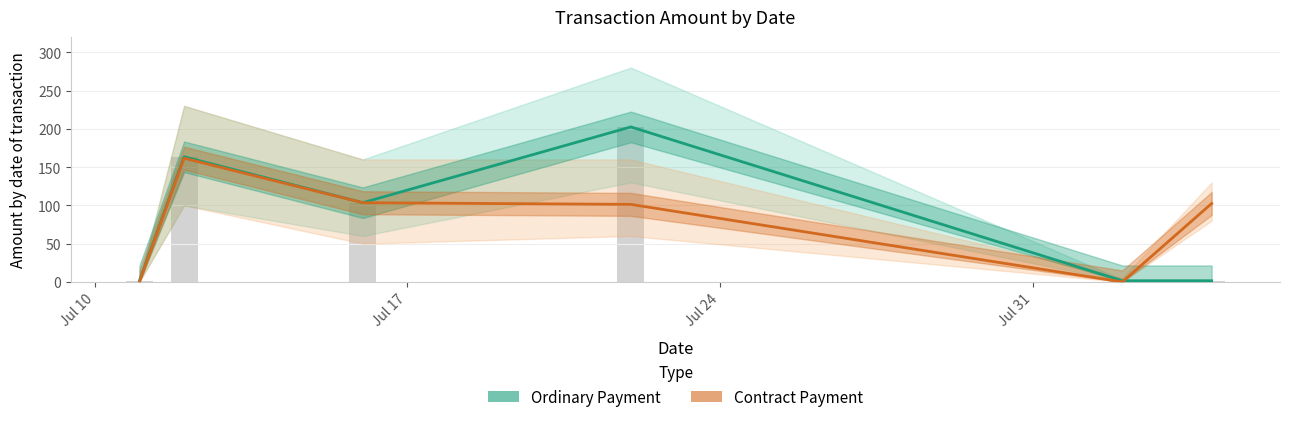

Is the value of Ordinary Payment at 4 greater than the value of Contract Payment at Jul 17?

No